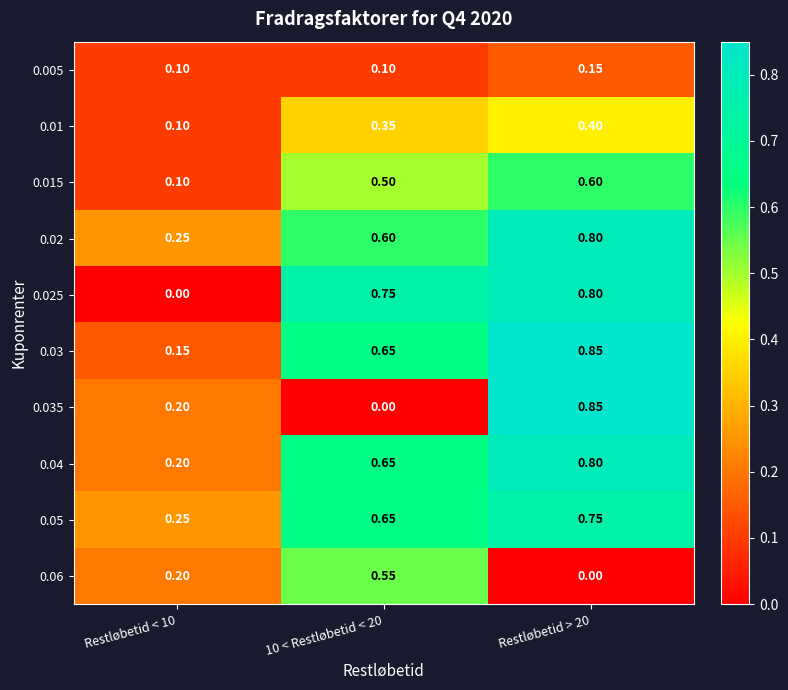

Is the value of 0.01 at 10 < Restløbetid < 20 greater than the value of 0.025 at Restløbetid < 10?

Yes